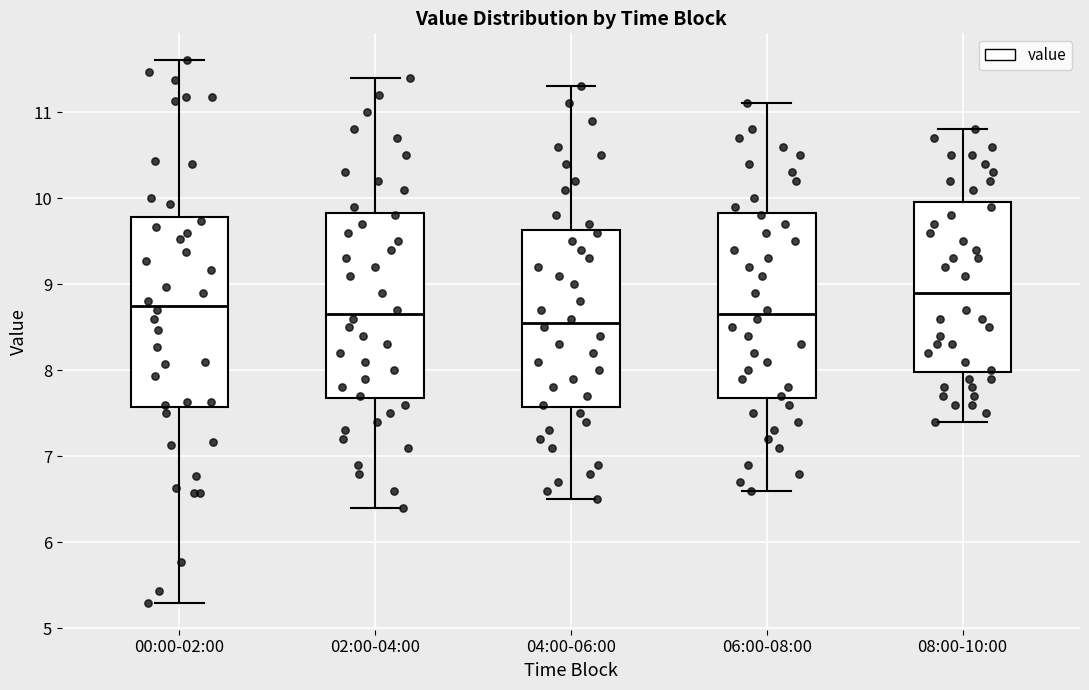

Reading left to right, read every box against the y-axis: the position of its median line, the range the box covers, and the ends of its whiskers. The values are not printed on the chart, so give them approximately, as read against the axis.

00:00-02:00: median 8.8, box 7.6 to 9.8, whiskers 5.3 to 11.6
02:00-04:00: median 8.7, box 7.7 to 9.8, whiskers 6.4 to 11.4
04:00-06:00: median 8.6, box 7.6 to 9.6, whiskers 6.5 to 11.3
06:00-08:00: median 8.7, box 7.7 to 9.8, whiskers 6.6 to 11.1
08:00-10:00: median 8.9, box 8.0 to 10.0, whiskers 7.4 to 10.8